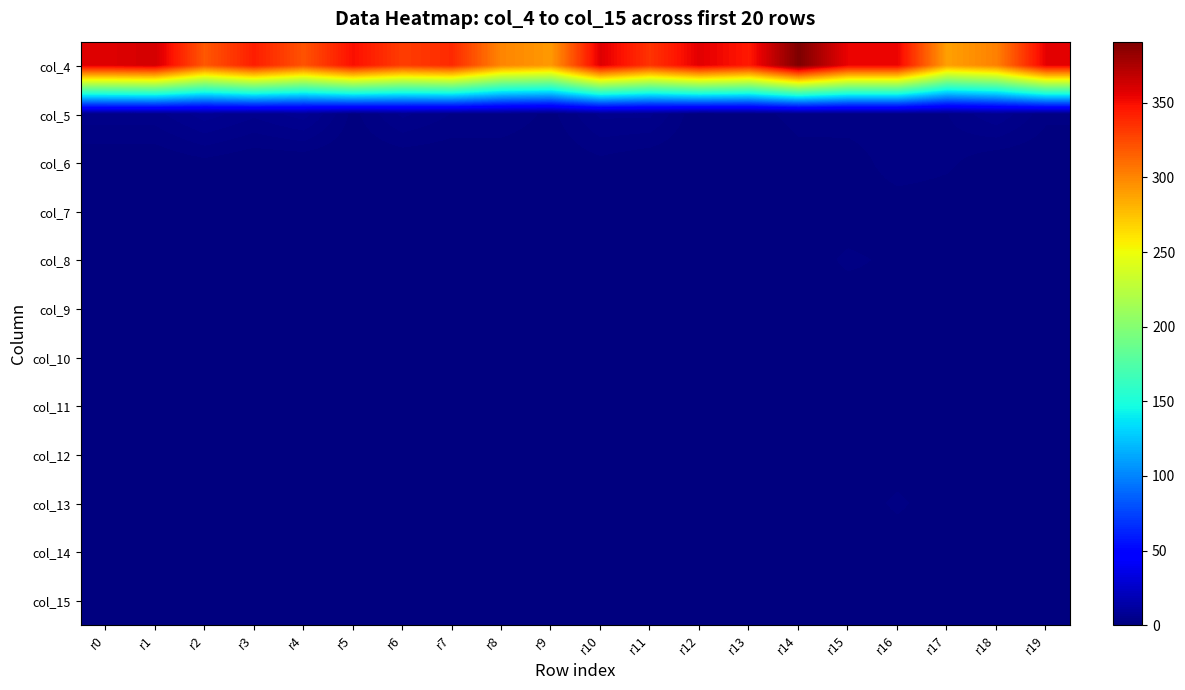

At which category is the sum across all series the highest?

r14